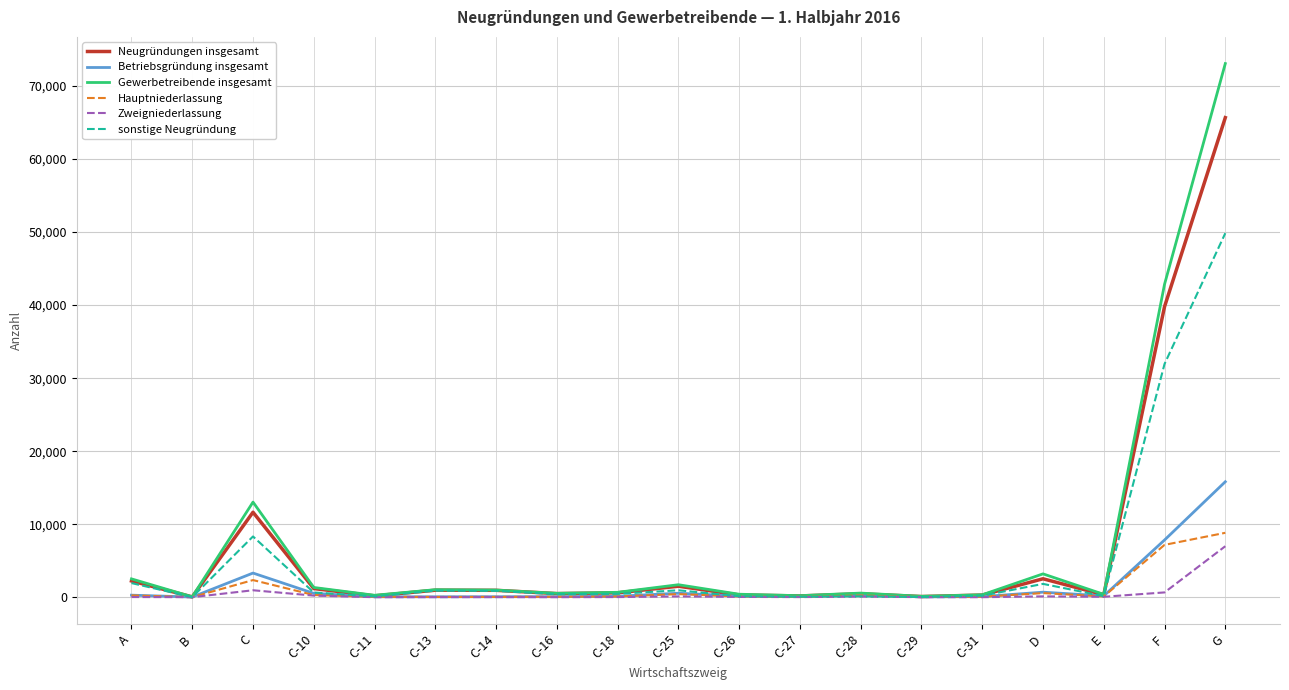

Which series has the largest range (max minus min)?

Gewerbetreibende insgesamt